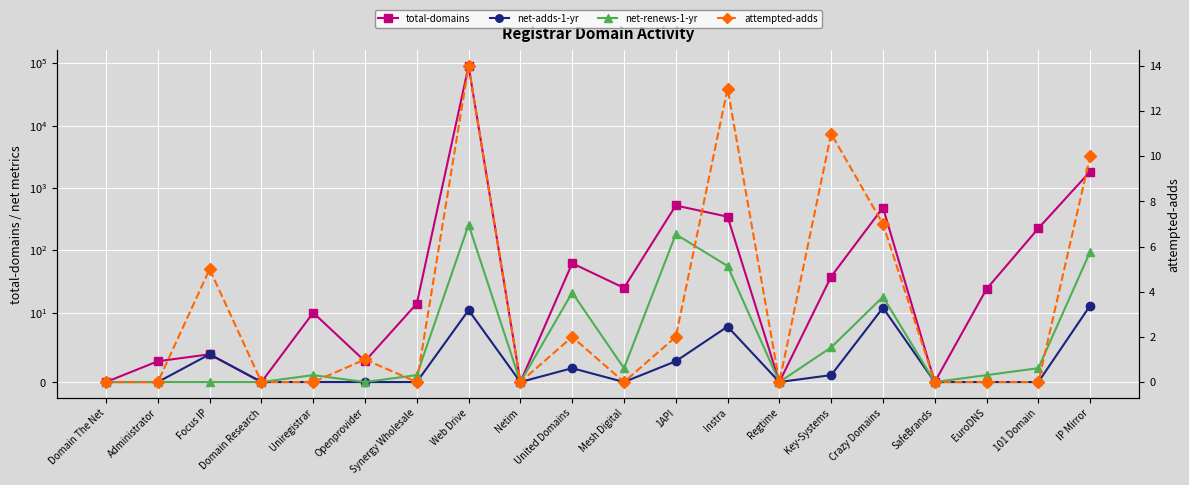

What position from the left is Crazy Domains?

16